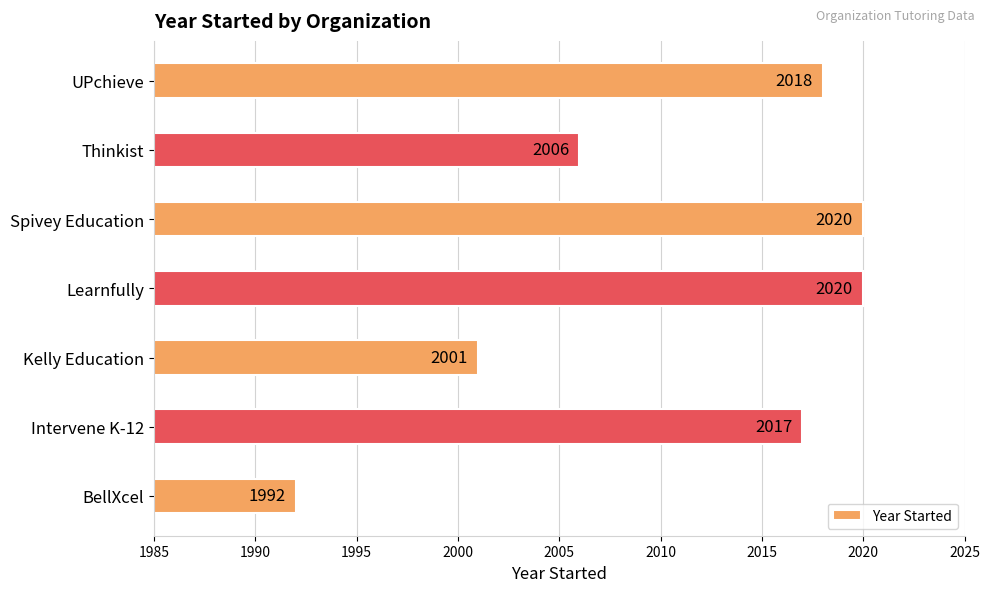

The chart shows a value of 2020 at Spivey Education. True or false?

True